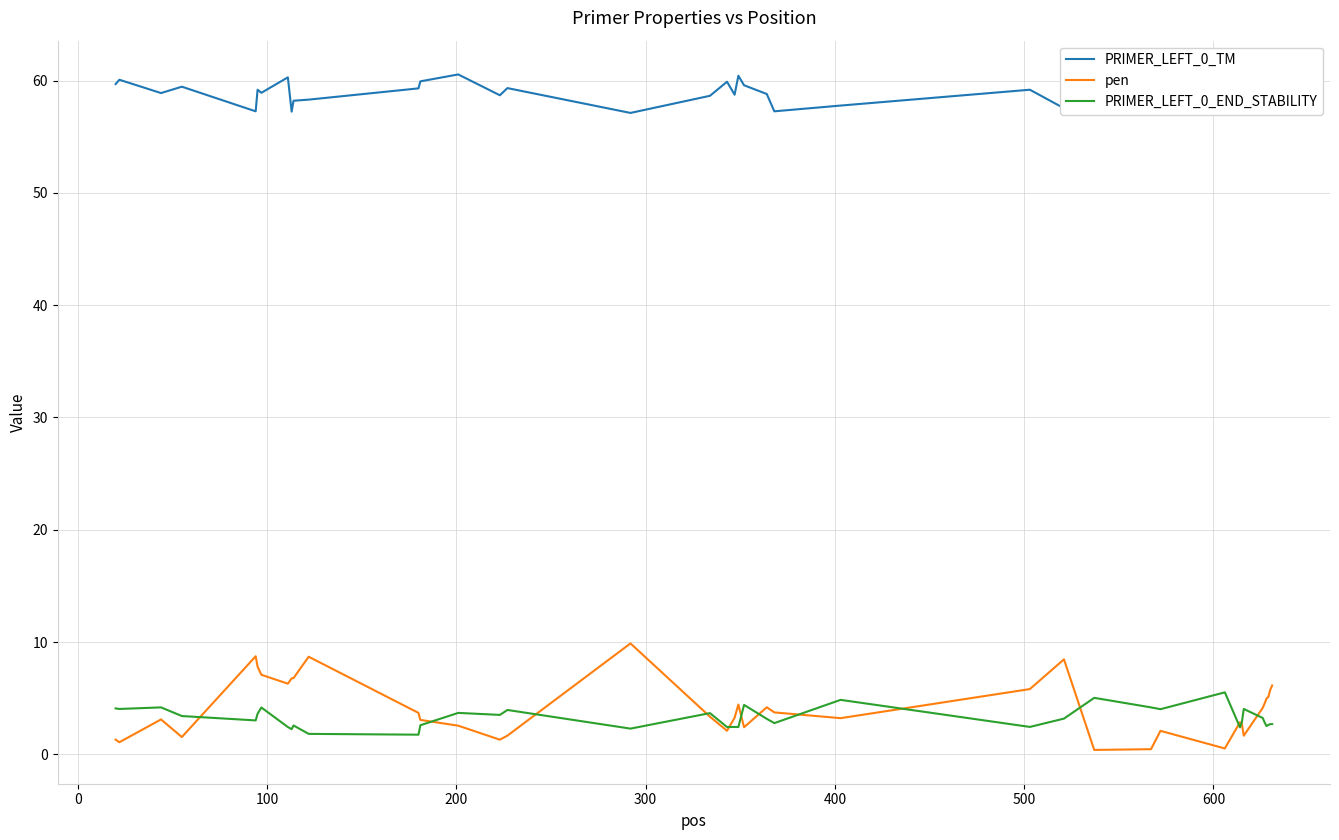

Rank the series by their maximum value, from lowest to highest.

PRIMER_LEFT_0_END_STABILITY, pen, PRIMER_LEFT_0_TM